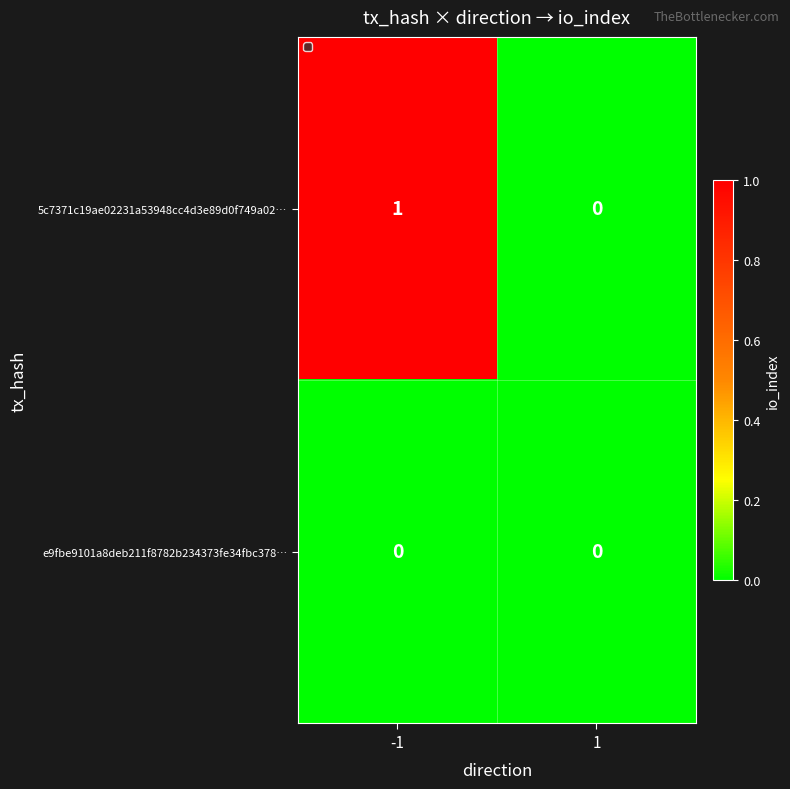

List the series in order of their peak value, highest first.

5c7371c19ae02231a53948cc4d3e89d0f749a02…, e9fbe9101a8deb211f8782b234373fe34fbc378…